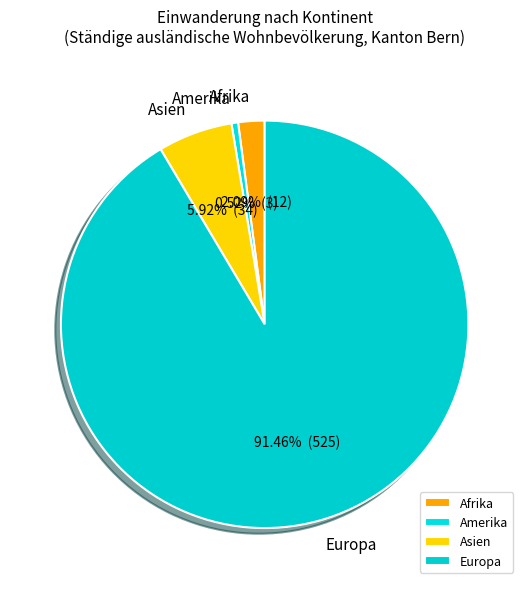

Rank the categories by value from highest to lowest.

Europa, Asien, Afrika, Amerika